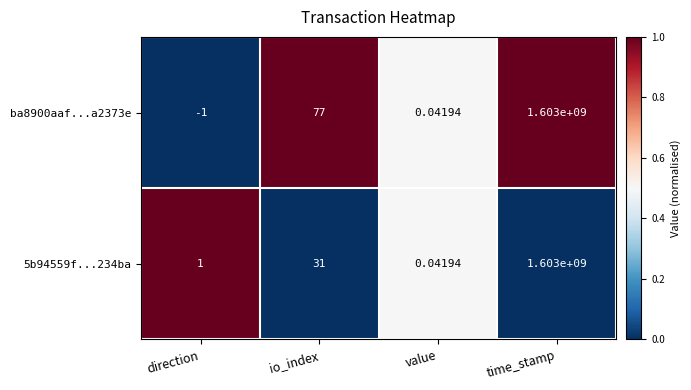

At which label is 5b94559f...234ba closest to 801500000?

io_index